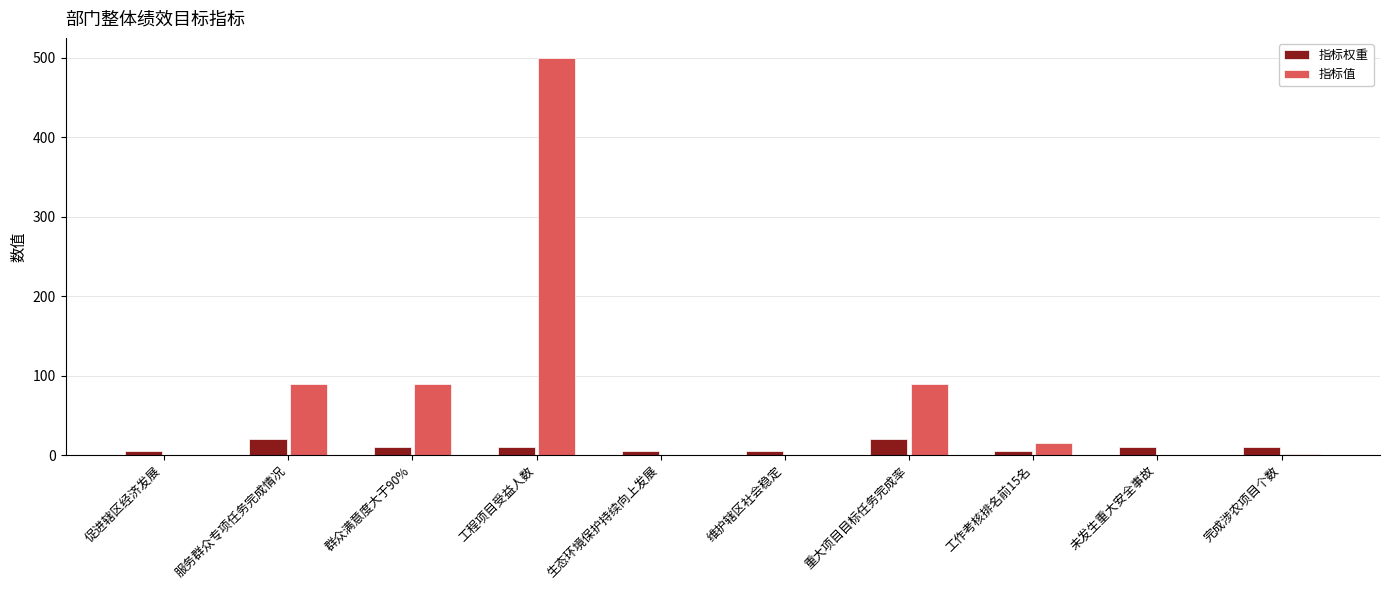

At which category does the chart reach its peak across all series?

工程项目受益人数